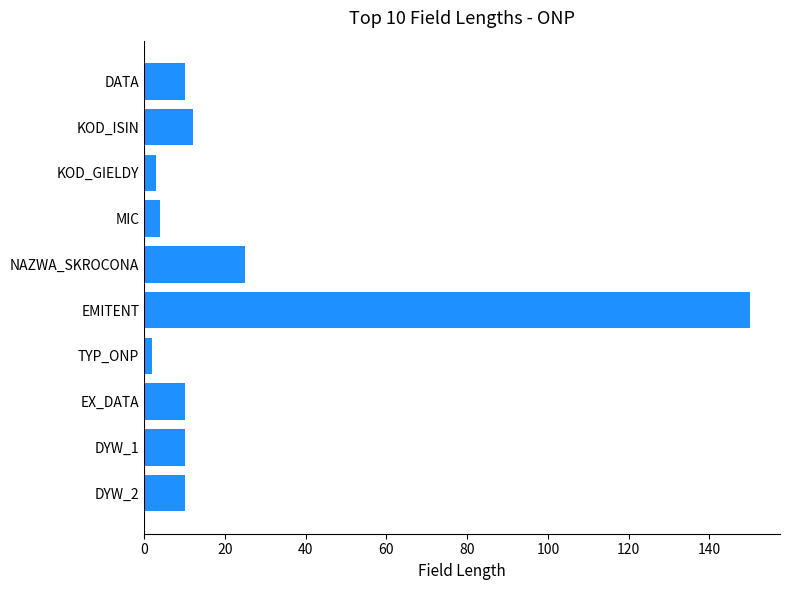

Approximately how many times larger is the value at EMITENT compared to DATA?

15.0